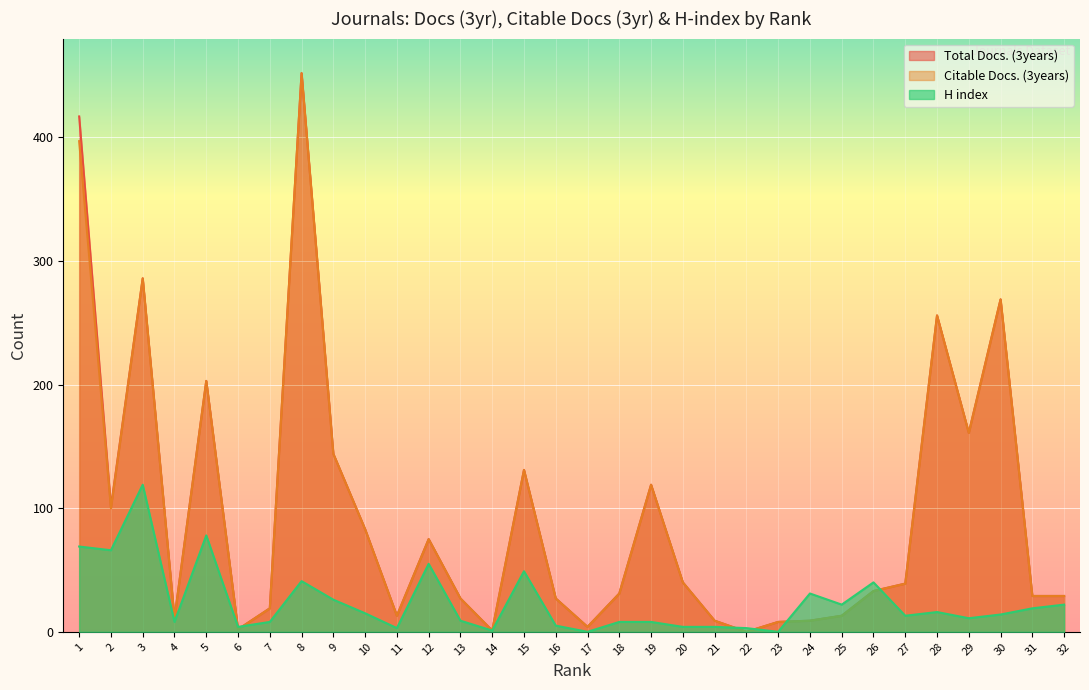

Which series has the widest spread of values?

Total Docs. (3years)